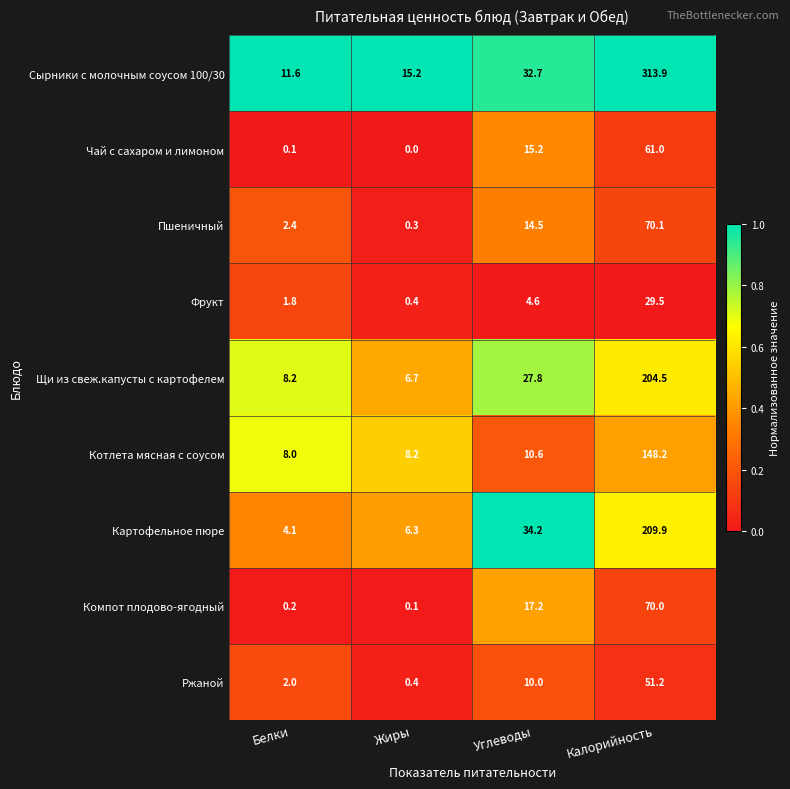

What is the average value of the Картофельное пюре series?

63.6